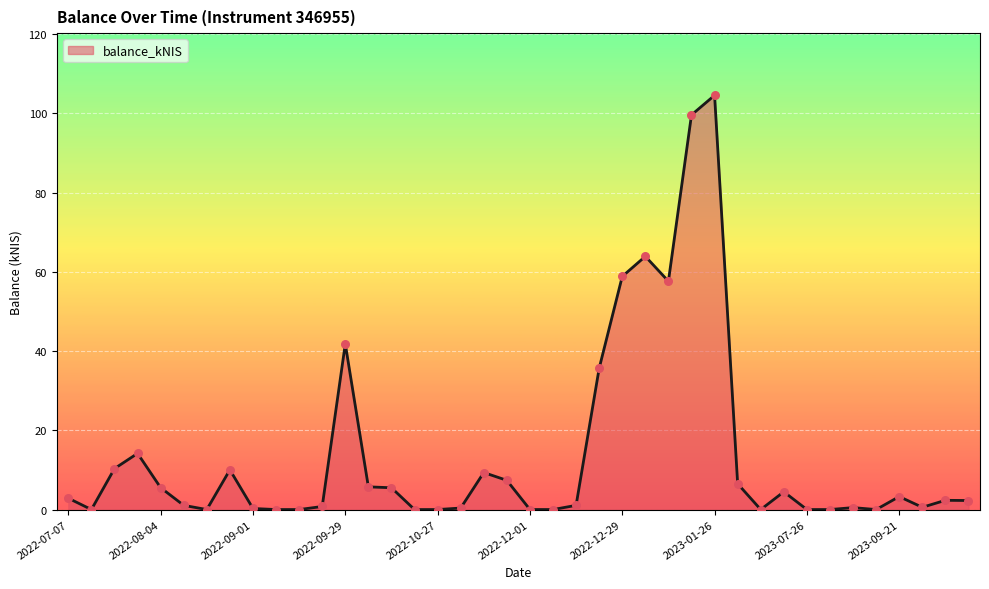

What is the difference between the maximum and minimum values?

104.5